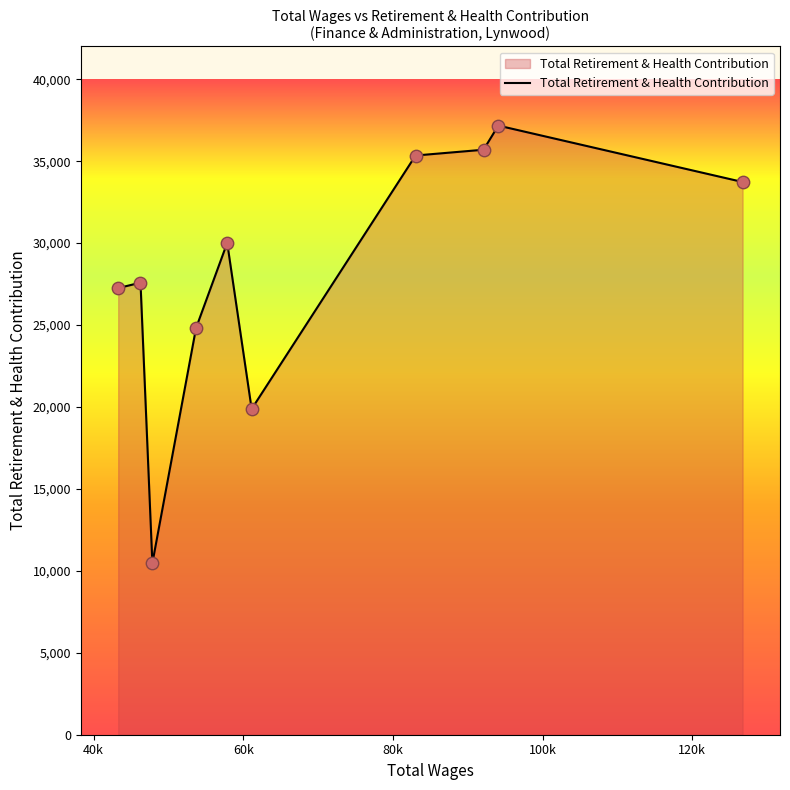

What is the difference between the maximum and minimum values?

26698